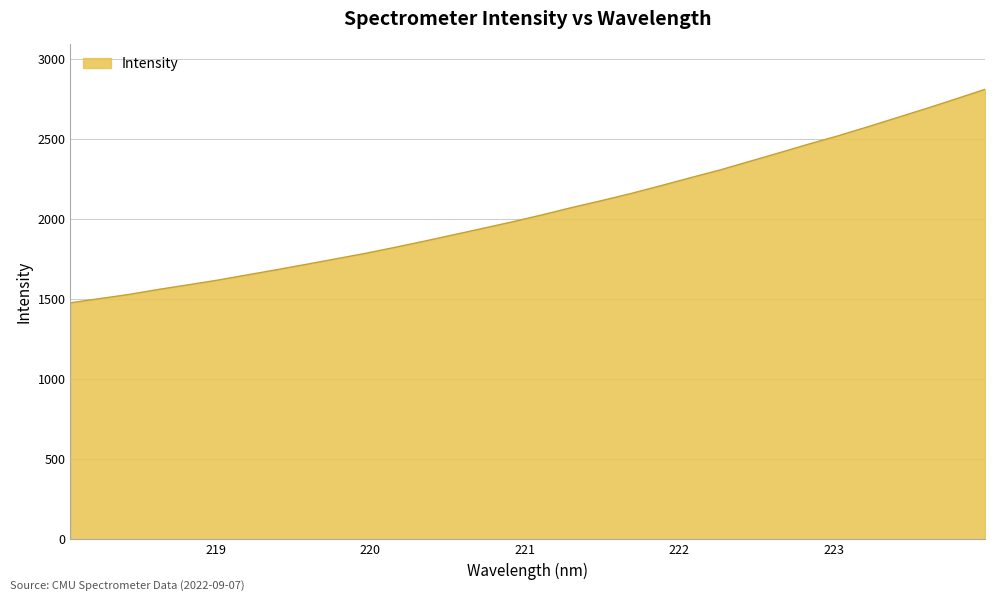

What is the maximum value shown in the chart?

2809.2